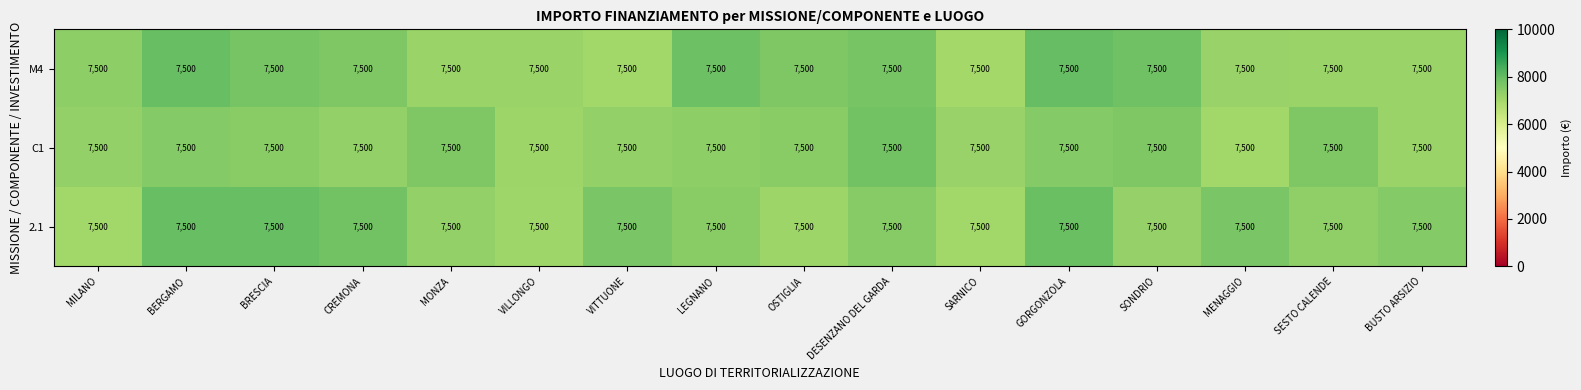

Is the value of 2.1 at VITTUONE greater than the value of C1 at DESENZANO DEL GARDA?

No